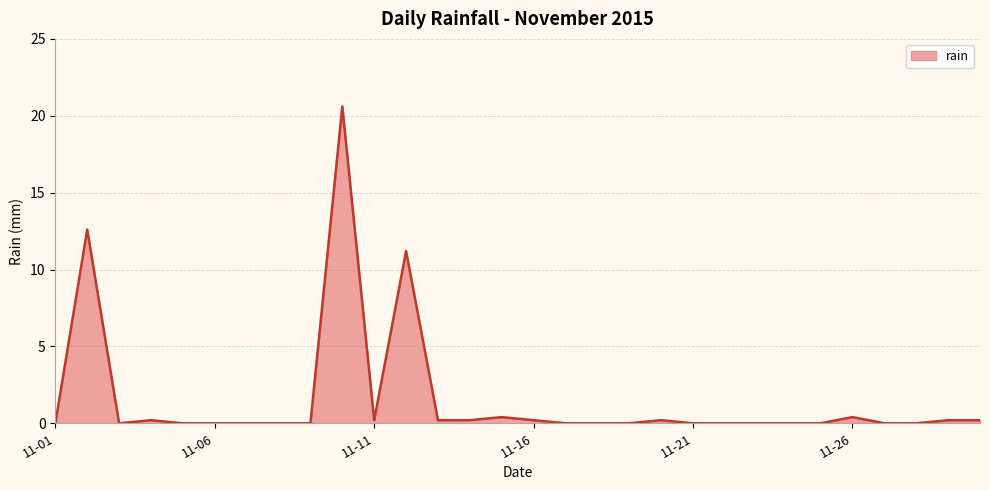

What is the difference between the maximum and minimum values?

20.6